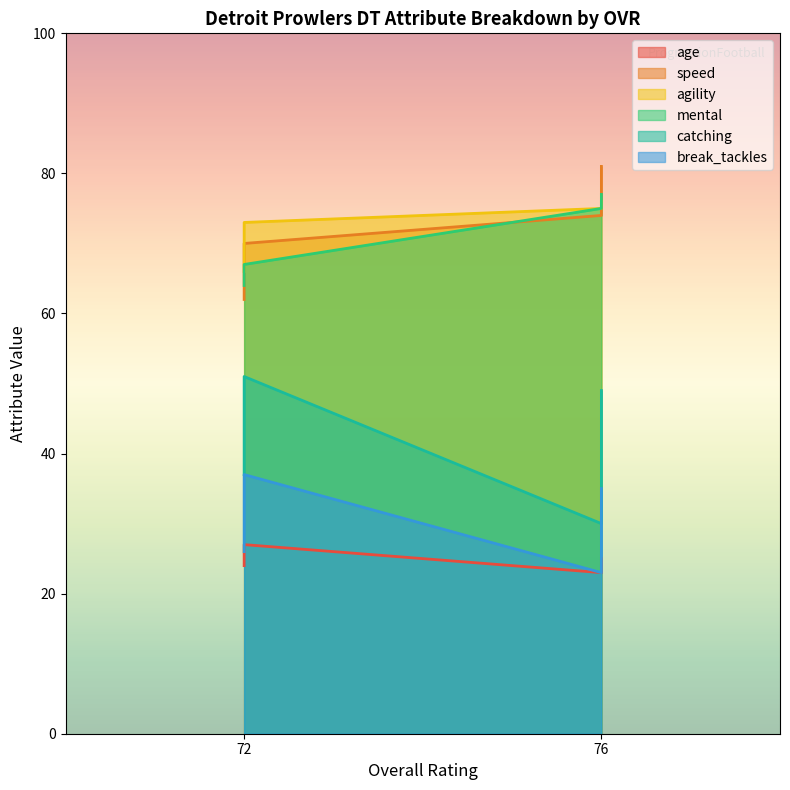

How many series are shown in this chart?

6